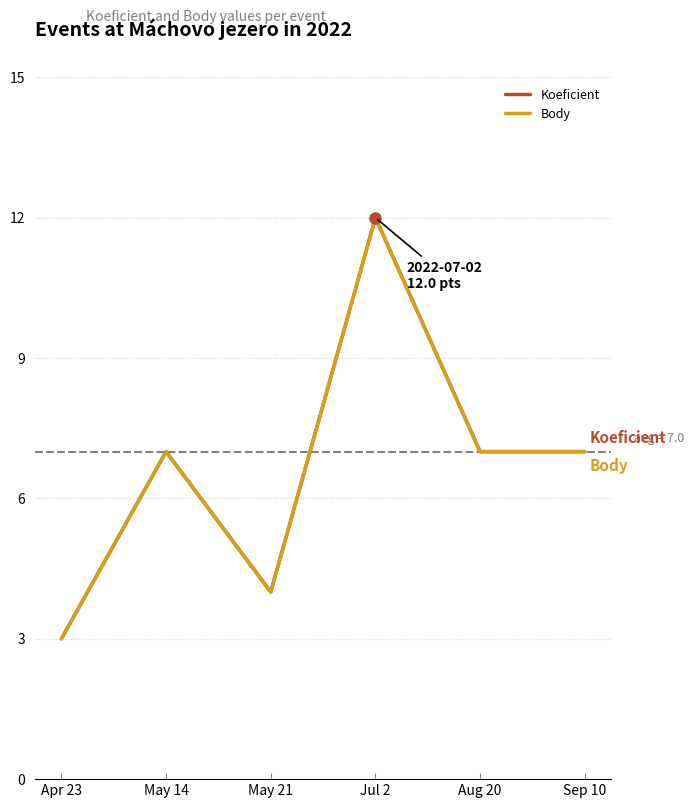

Does the chart display data point markers on the line(s)?

No